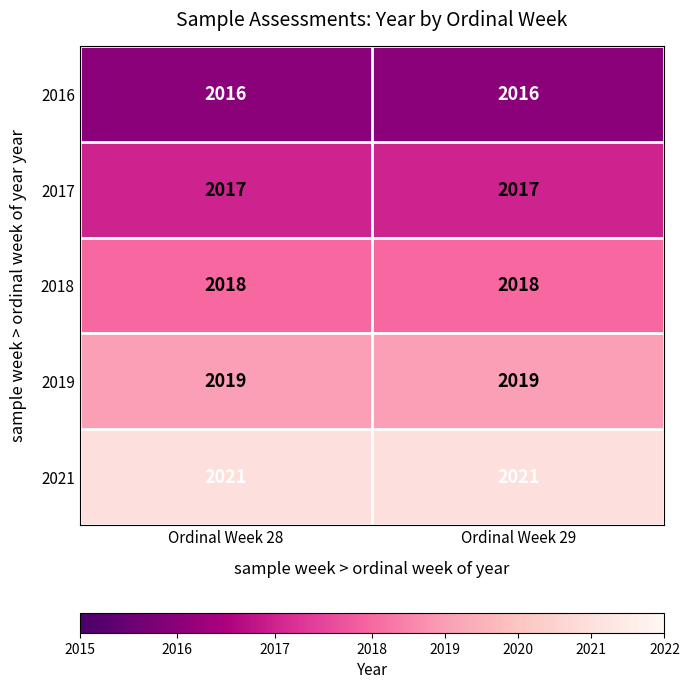

At how many categories does at least one series exceed 2017?

2